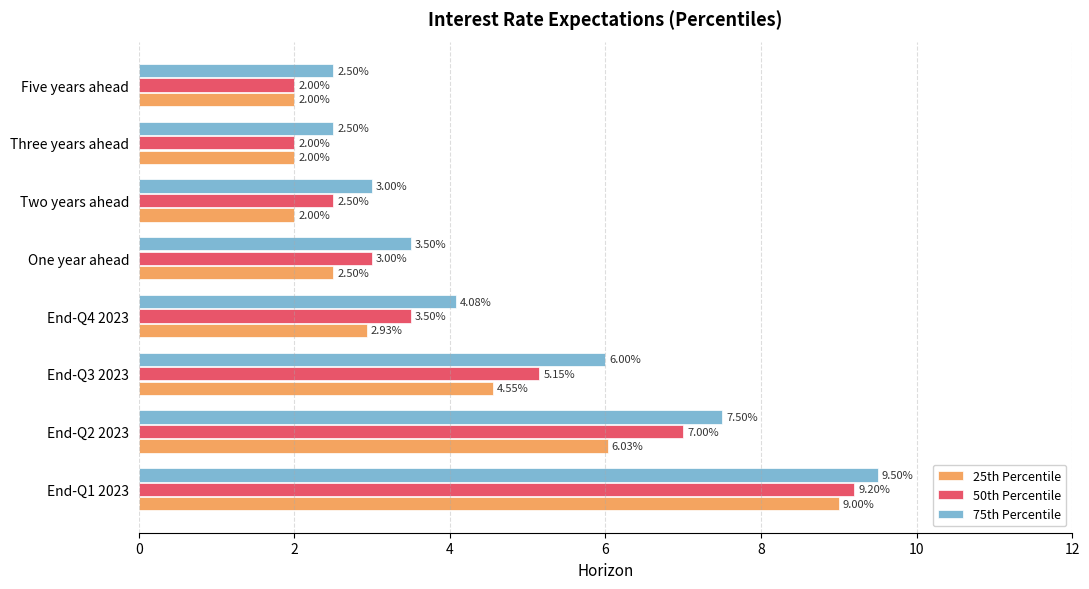

What is the average value of the 50th Percentile series?

4.3